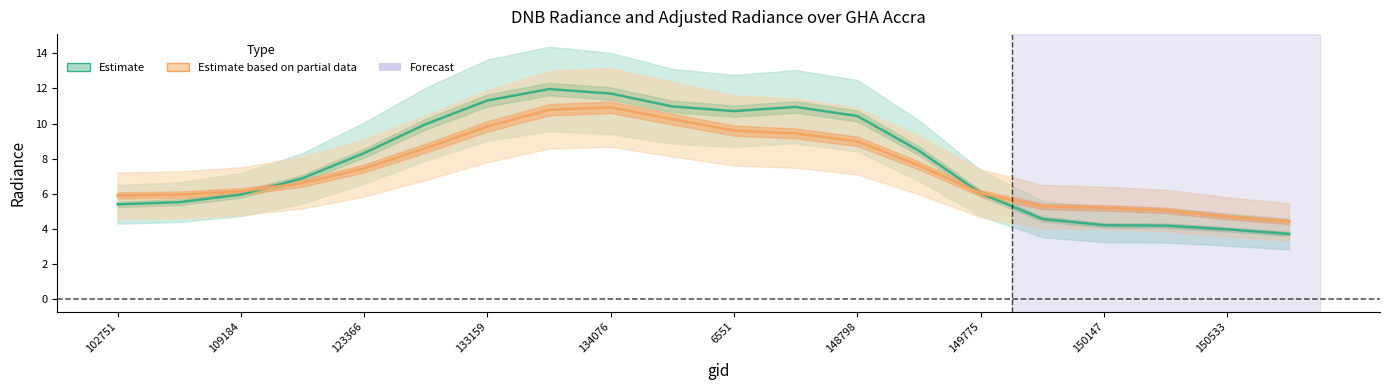

At which category is the sum across all series the highest?

8